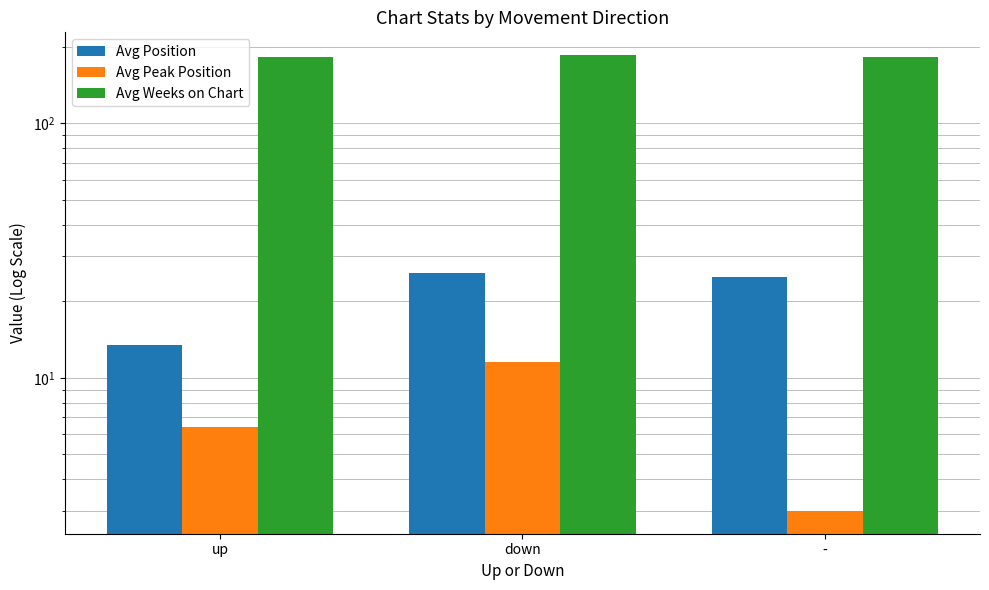

Where is Avg Position nearest to the value 19?

up